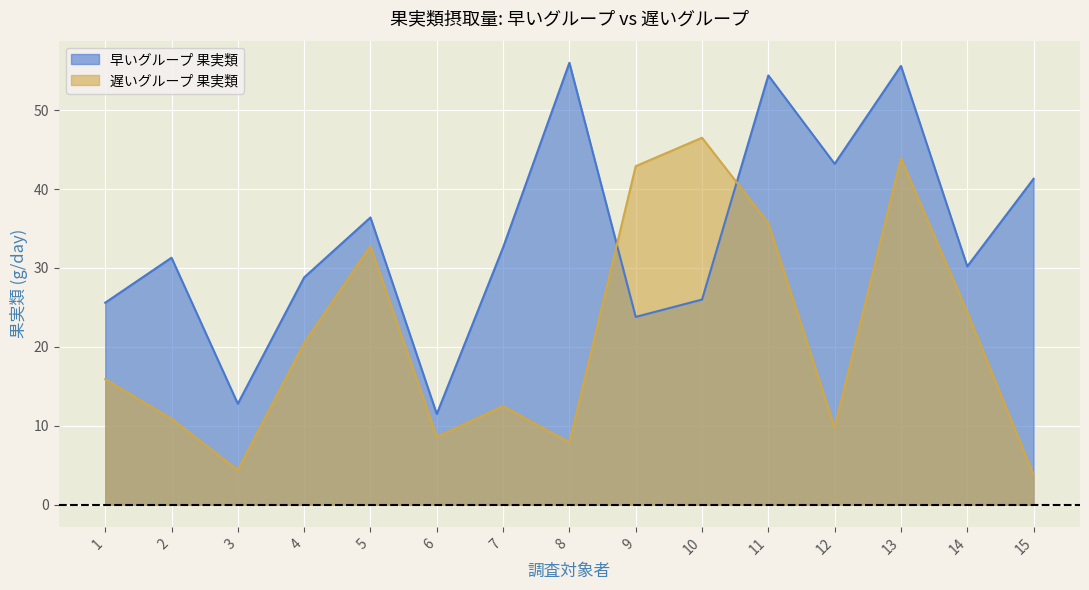

Between which two adjacent categories do 早いグループ 果実類 and 遅いグループ 果実類 first intersect?

8 and 9